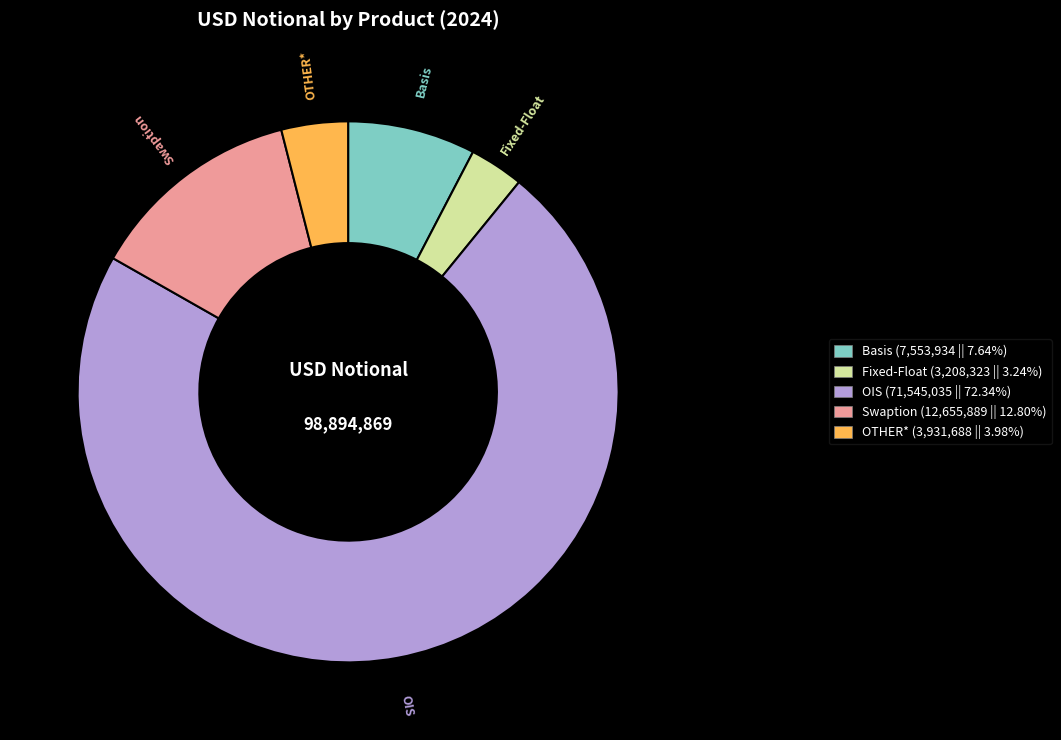

Combined, do OTHER* and Swaption account for over 50%?

No